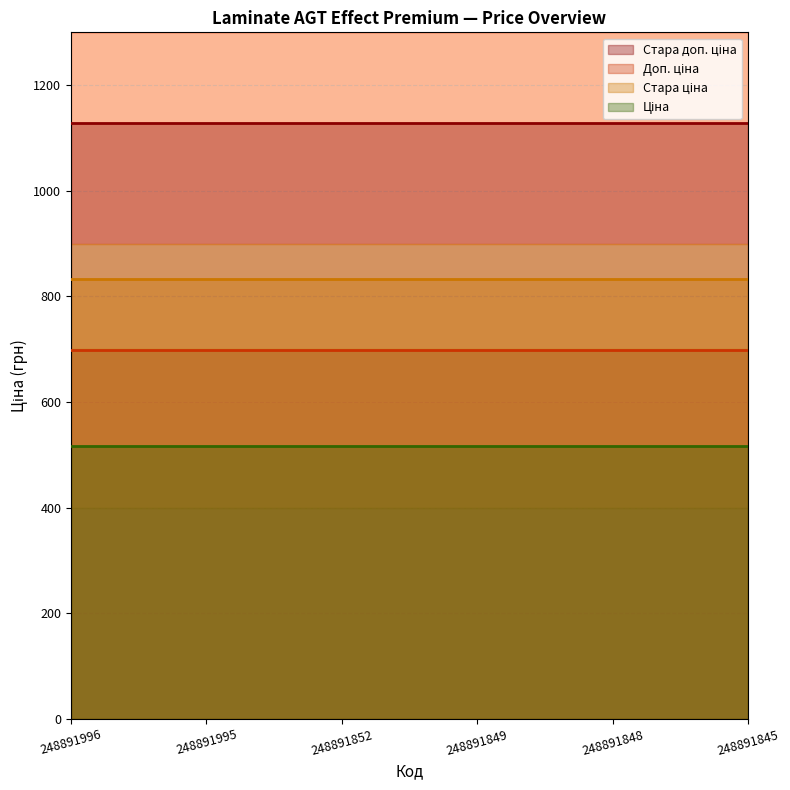

What is the difference between the highest and lowest values at 248891845?

612.1